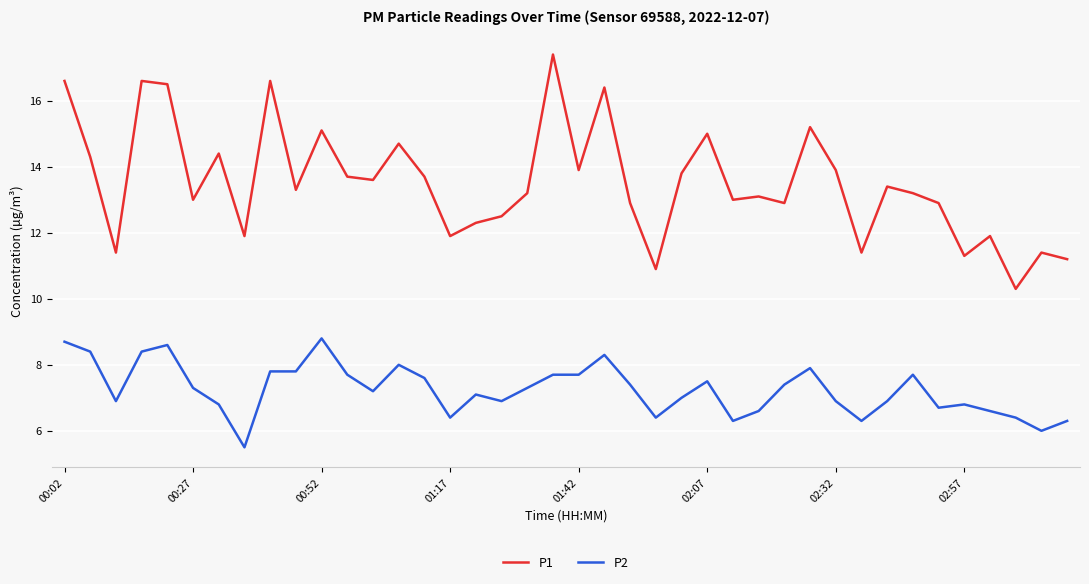

What is the minimum value for P2?

5.5